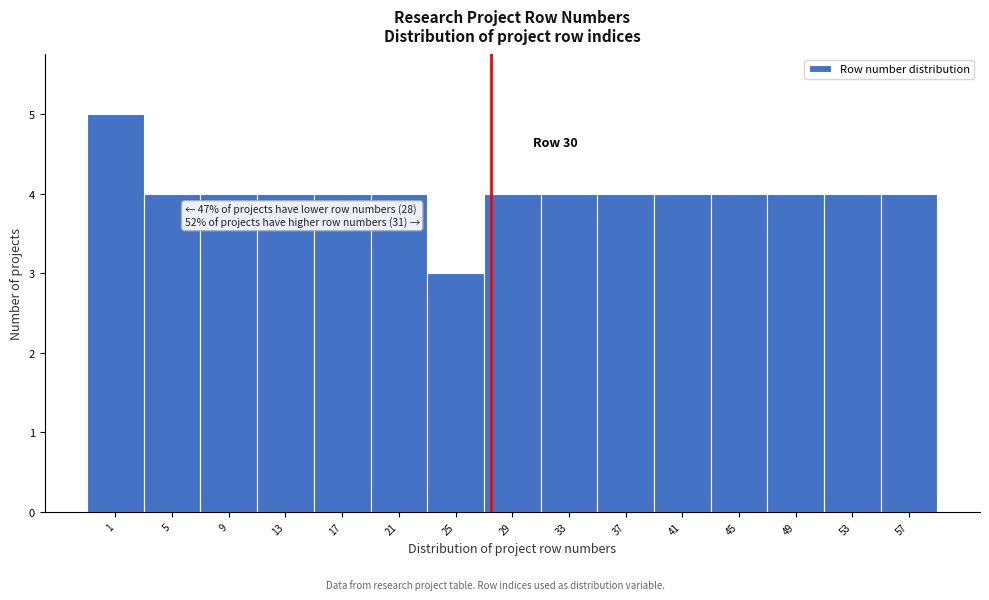

Reading left to right, transcribe all the data shown in this chart.

1=5	5=4	9=4	13=4	17=4	21=4	25=3	29=4	33=4	37=4	41=4	45=4	49=4	53=4	57=4